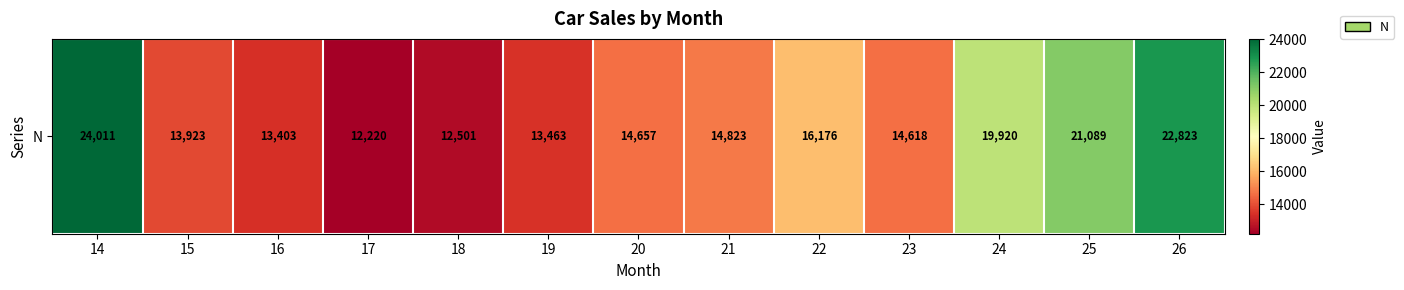

What is the ratio of the value at 18 to the value at 14?

0.5